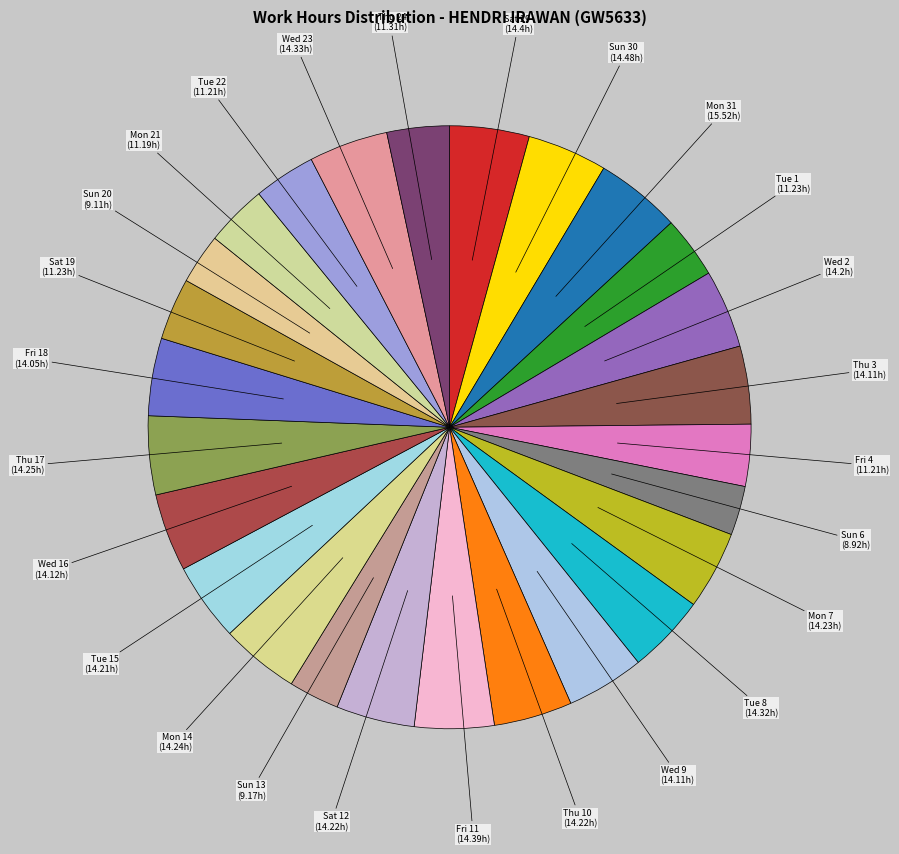

Is the sum of Sun 13 and Tue 1 greater than half?

No